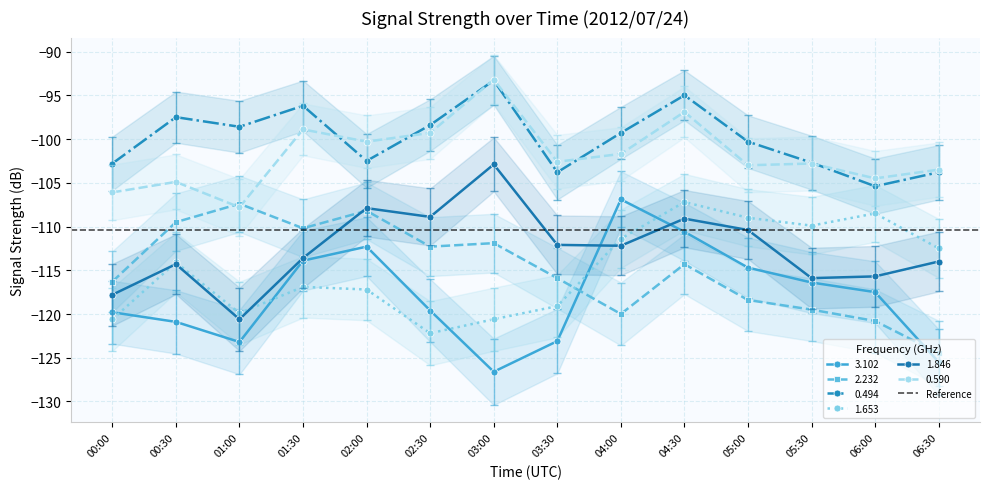

Is this an area chart (filled region under the line)?

No